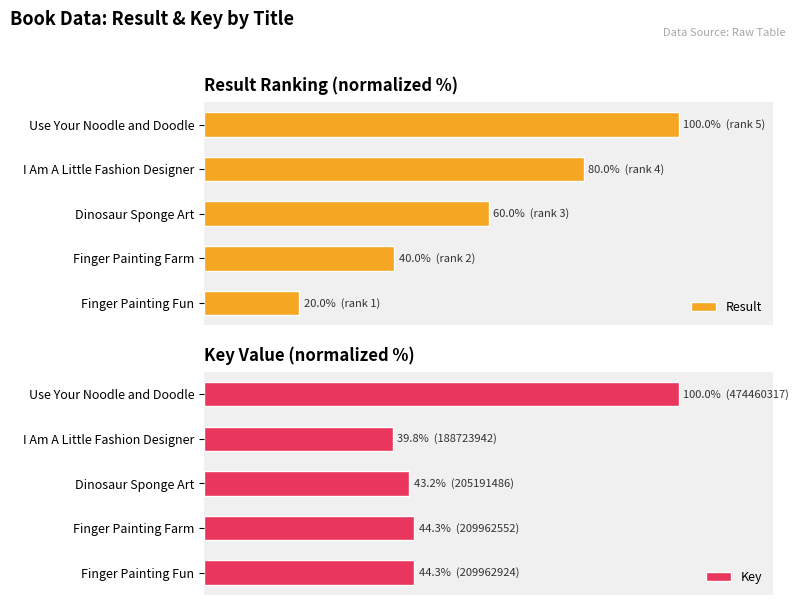

Which series changed the most between 20 and 60?

Result